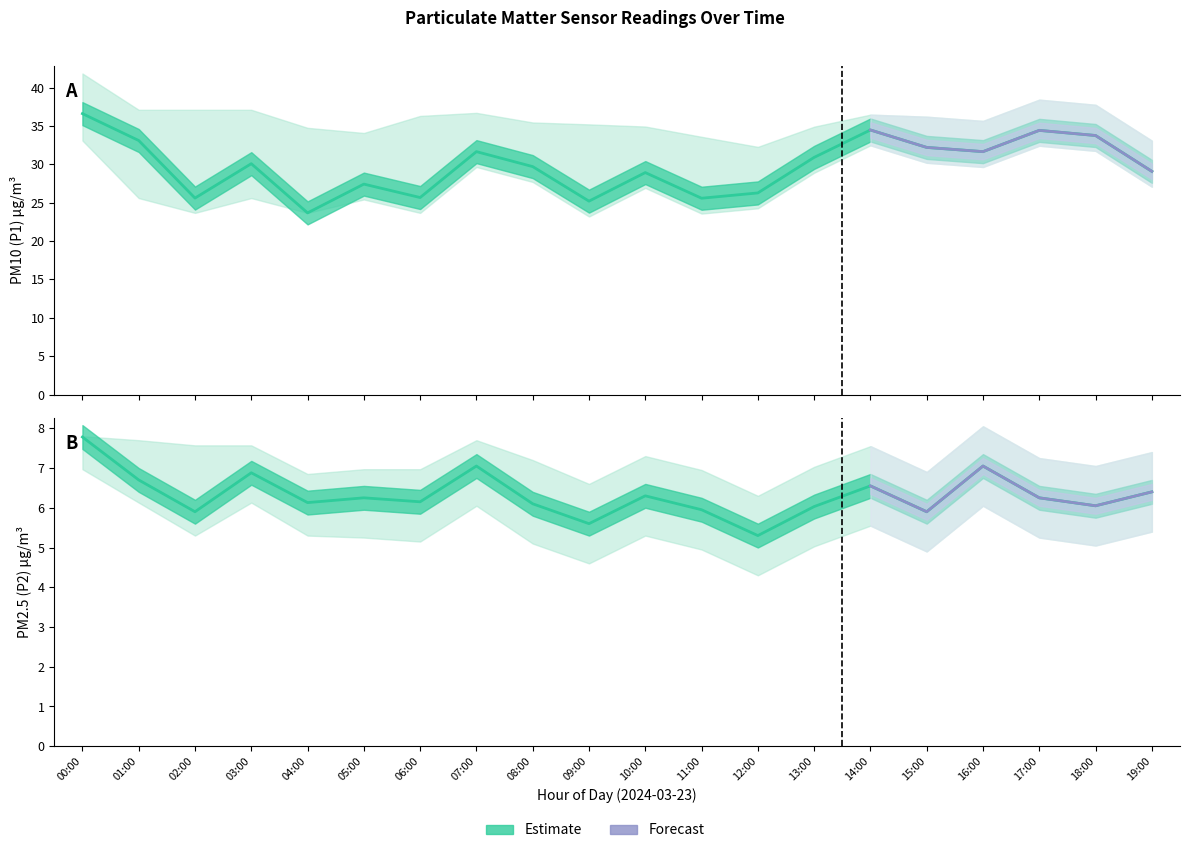

Reading left to right, what are all the values shown in this chart?

P1: 00:00=36.6	01:00=33.1	02:00=25.6	03:00=30.1	04:00=23.7	05:00=27.4	06:00=25.7	07:00=31.6	08:00=29.7	09:00=25.2	10:00=28.9	11:00=25.6	12:00=26.3	13:00=30.9	14:00=34.5	15:00=32.2	16:00=31.6	17:00=34.4	18:00=33.8	19:00=29.1
P1_upper: 00:00=41.8	01:00=37.1	02:00=37.1	03:00=37.1	04:00=34.8	05:00=34.1	06:00=36.3	07:00=36.7	08:00=35.5	09:00=35.2	10:00=34.9	11:00=33.6	12:00=32.3	13:00=34.9	14:00=36.5	15:00=36.2	16:00=35.6	17:00=38.4	18:00=37.8	19:00=33.1
P1_lower: 00:00=33.1	01:00=25.6	02:00=23.7	03:00=25.6	04:00=23.7	05:00=25.4	06:00=23.7	07:00=29.6	08:00=27.7	09:00=23.2	10:00=26.9	11:00=23.6	12:00=24.3	13:00=28.9	14:00=32.5	15:00=30.2	16:00=29.6	17:00=32.4	18:00=31.8	19:00=27.1
P2: 00:00=7.8	01:00=6.7	02:00=5.9	03:00=6.9	04:00=6.1	05:00=6.2	06:00=6.2	07:00=7.0	08:00=6.1	09:00=5.6	10:00=6.3	11:00=6.0	12:00=5.3	13:00=6.0	14:00=6.5	15:00=5.9	16:00=7.0	17:00=6.2	18:00=6.0	19:00=6.4
P2_upper: 00:00=7.8	01:00=7.7	02:00=7.6	03:00=7.6	04:00=6.8	05:00=7.0	06:00=7.0	07:00=7.7	08:00=7.2	09:00=6.6	10:00=7.3	11:00=7.0	12:00=6.3	13:00=7.0	14:00=7.5	15:00=6.9	16:00=8.1	17:00=7.2	18:00=7.0	19:00=7.4
P2_lower: 00:00=7.0	01:00=6.1	02:00=5.3	03:00=6.1	04:00=5.3	05:00=5.2	06:00=5.2	07:00=6.0	08:00=5.1	09:00=4.6	10:00=5.3	11:00=5.0	12:00=4.3	13:00=5.0	14:00=5.5	15:00=4.9	16:00=6.0	17:00=5.2	18:00=5.0	19:00=5.4